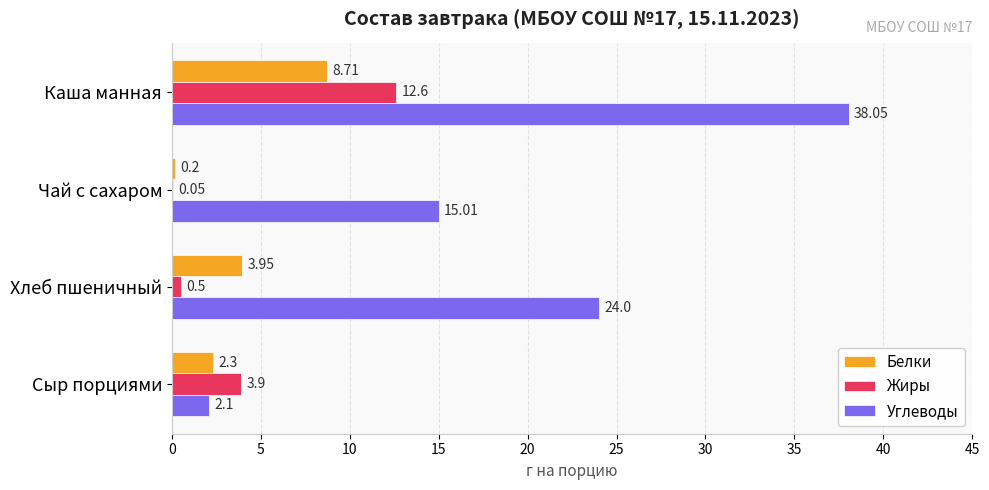

Which series has the widest spread of values?

Углеводы